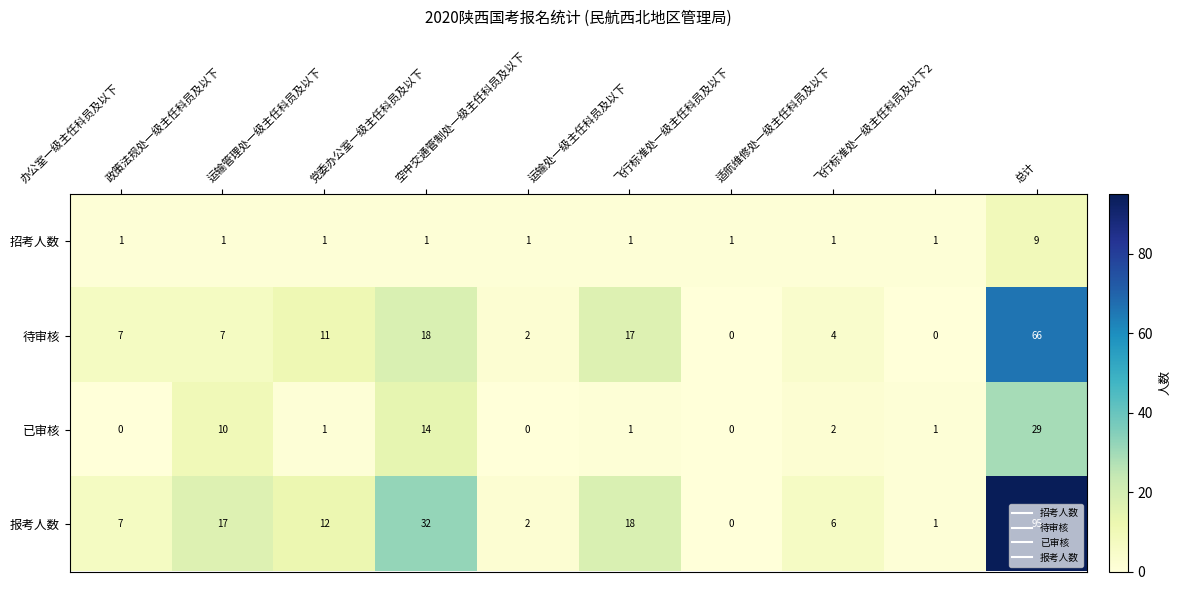

What is the average value of the 待审核 series?

13